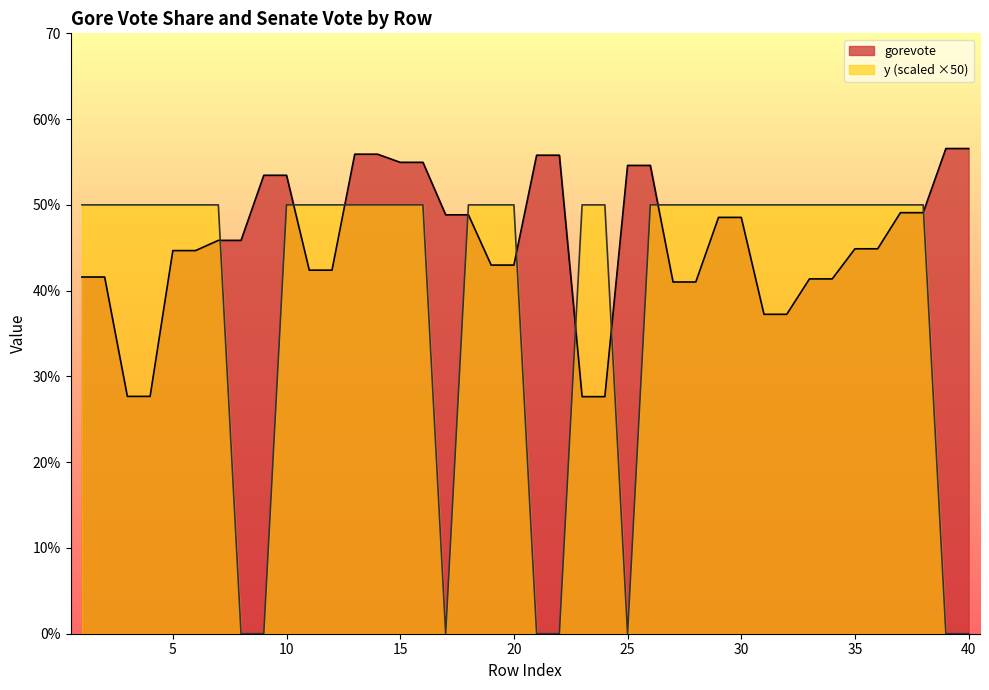

Between 25 and 30, which is larger?

25